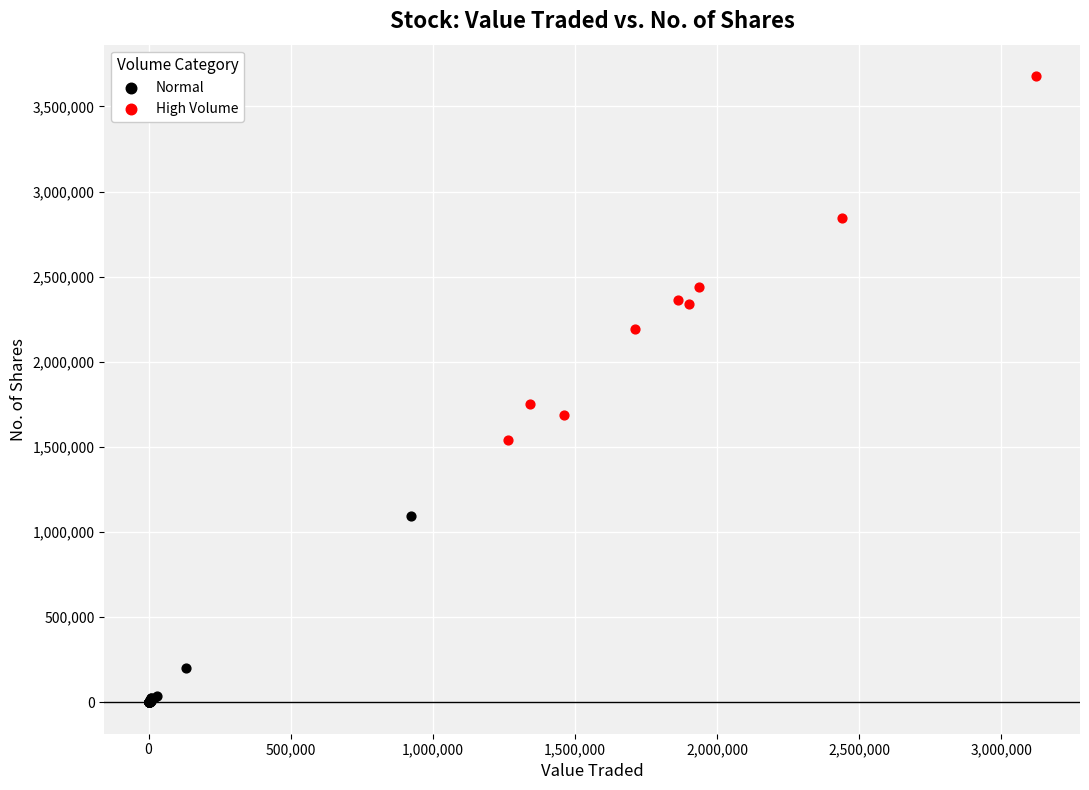

Which series contains the lowest Y value?

Normal